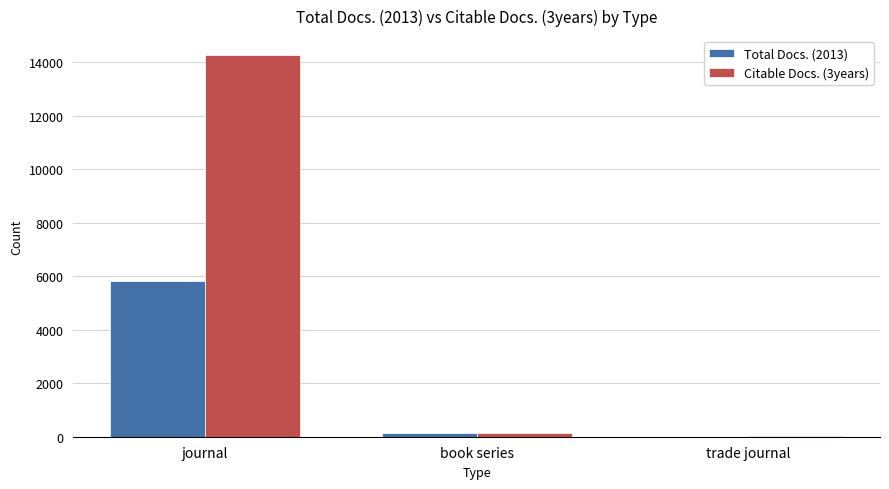

What is the sum of all Total Docs. (2013) values?

5963